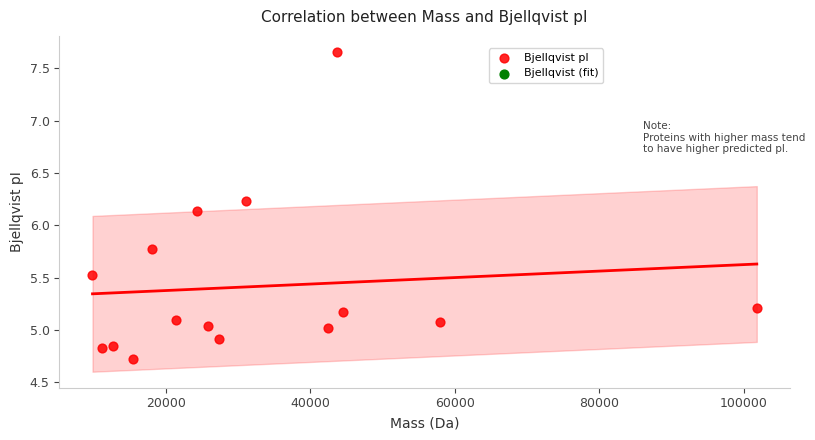

What is the range of Y values (max minus min)?

2.9